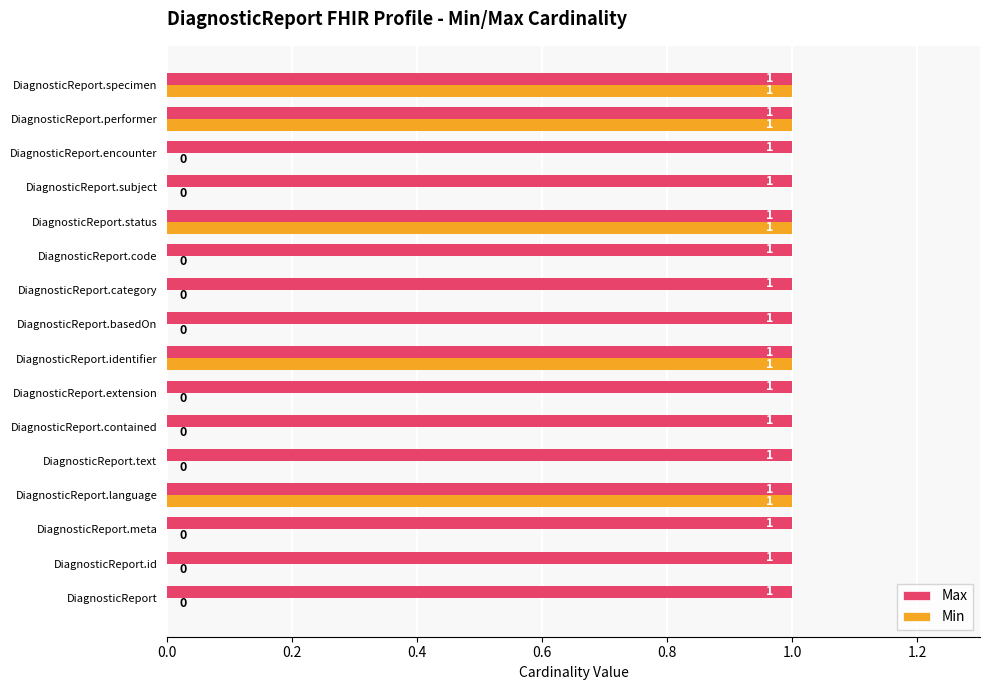

Which series changed the most between DiagnosticReport.language and DiagnosticReport.code?

Min